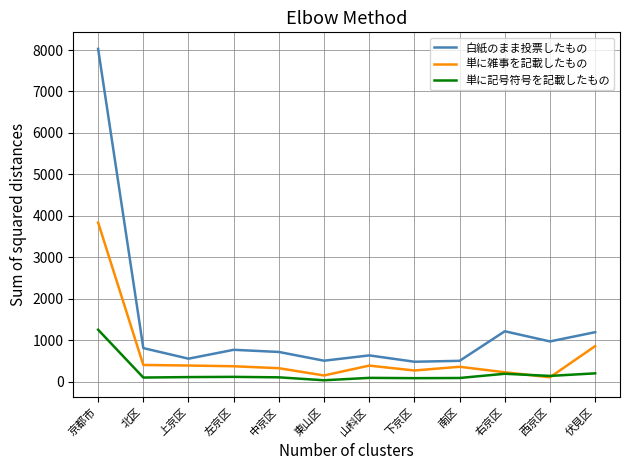

What is the highest value of the 白紙のまま投票したもの series?

8027